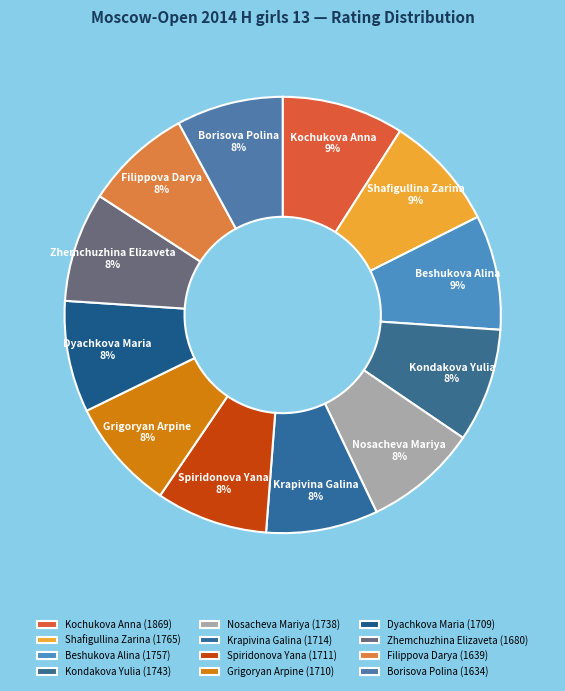

What is the ratio of the value at Filippova Darya to the value at Dyachkova Maria?

1.0